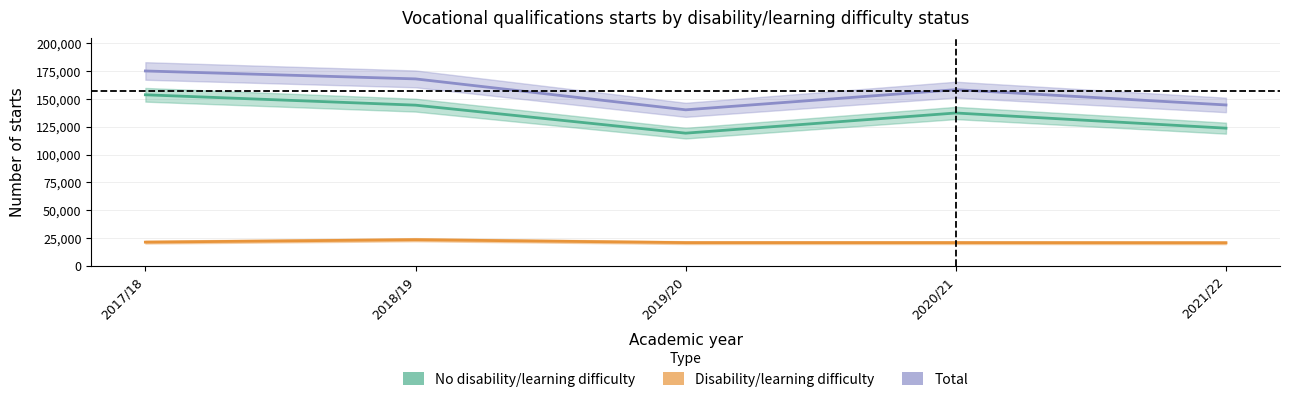

Between 2017/18 and 2019/20, which is larger?

2017/18